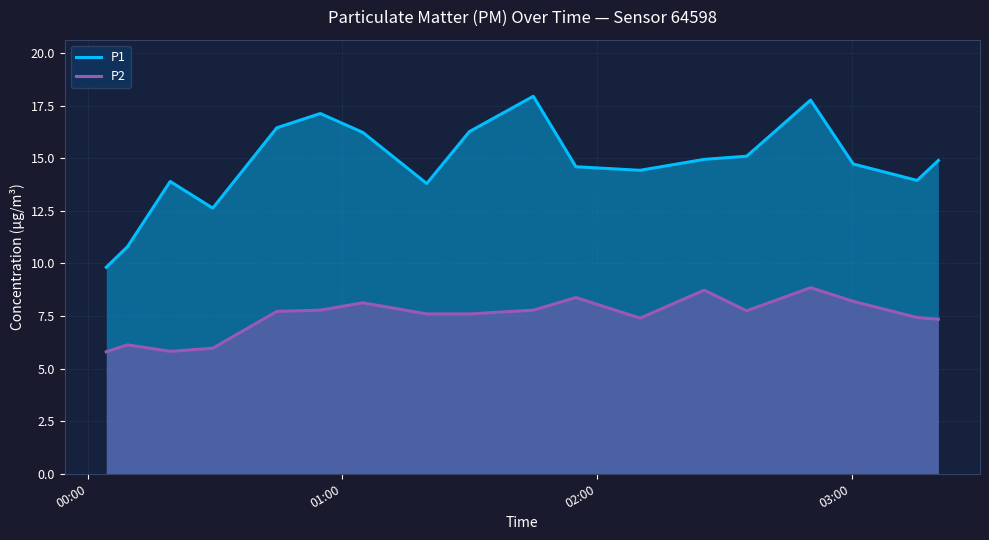

True or false: P1 and P2 cross at least once.

False